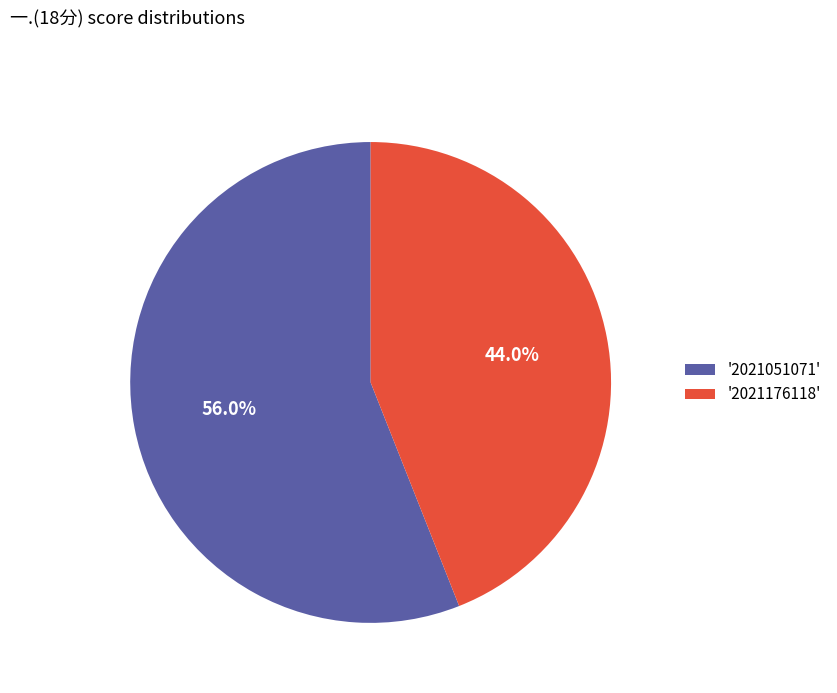

How many segments does this pie chart have?

2